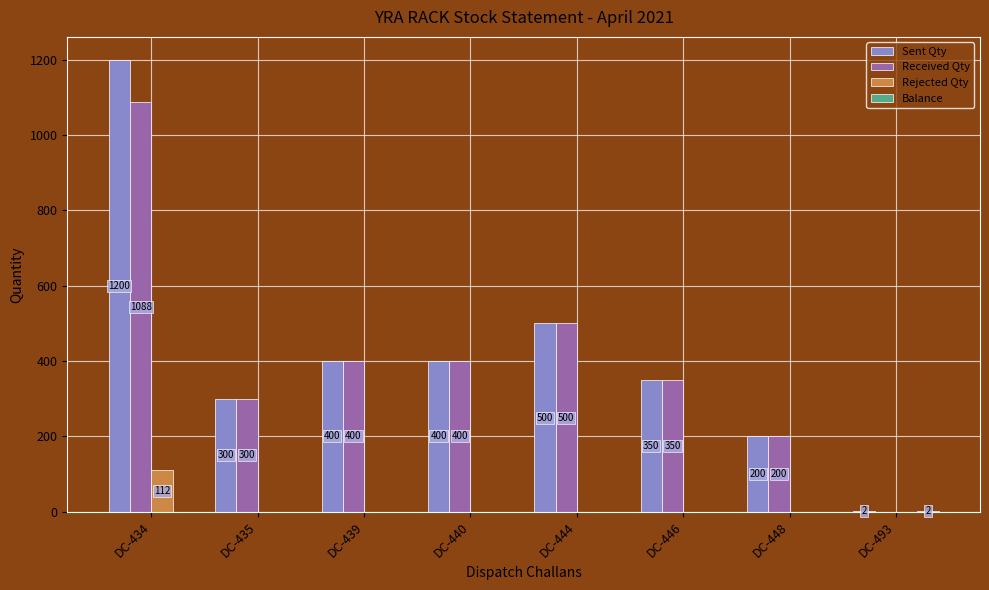

Which series has the largest total across all categories?

Sent Qty